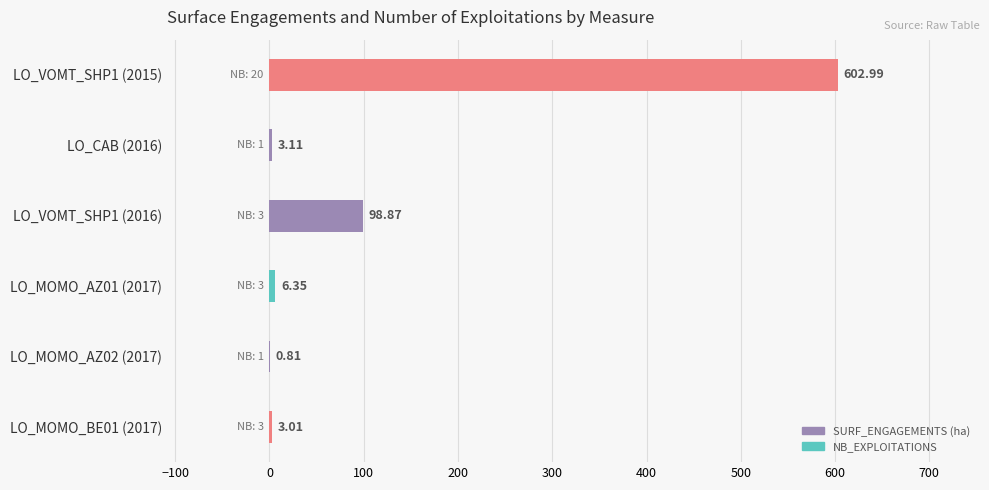

What is the sum of all values?

715.1